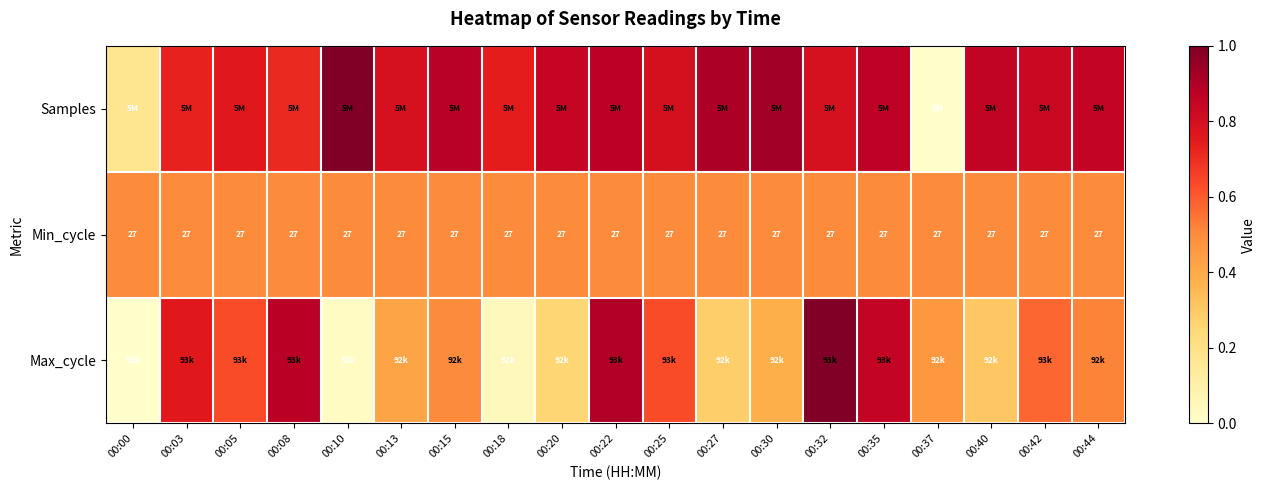

What is the average value of the Max_cycle series?

0.5